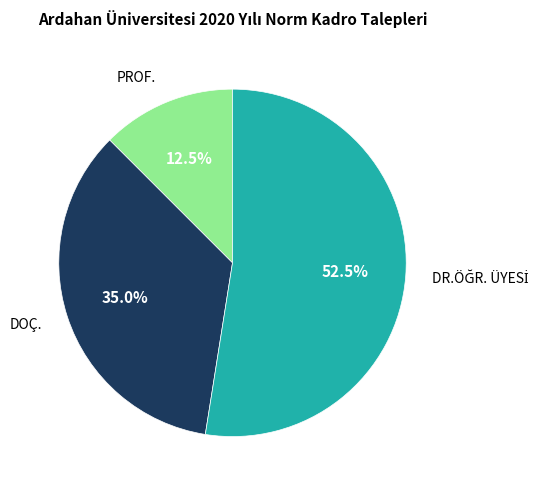

How many segments does this pie chart have?

3